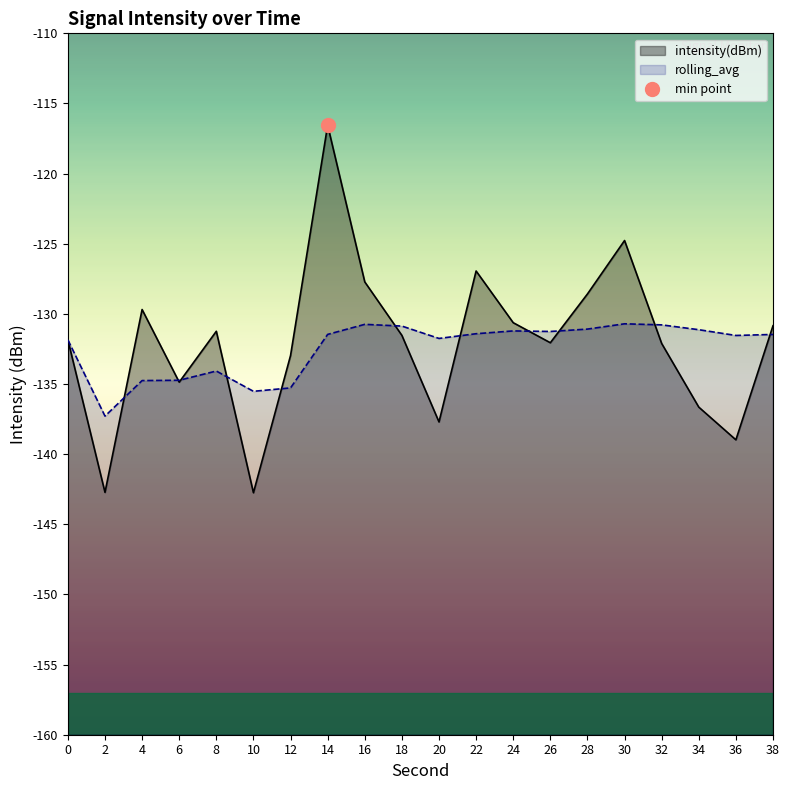

Is the value of intensity(dBm) at 30 greater than the value of rolling_avg at 36?

Yes